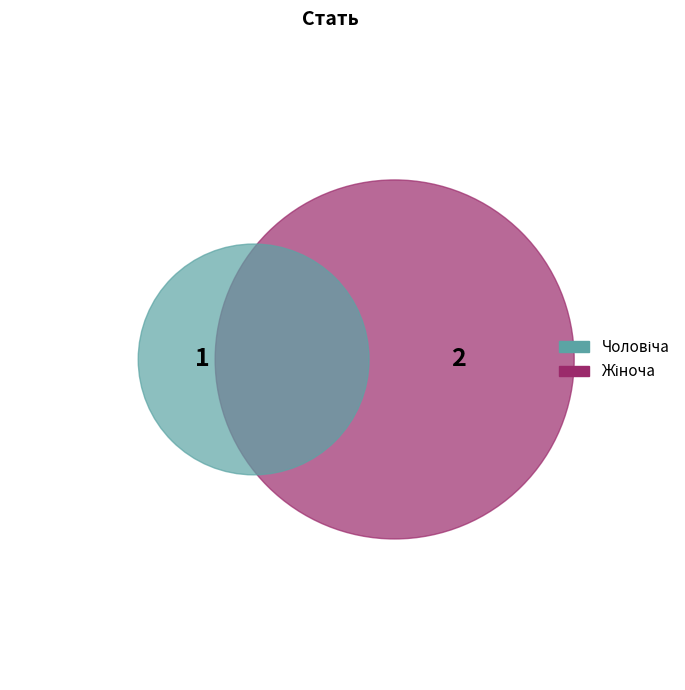

How many segments does this pie chart have?

2